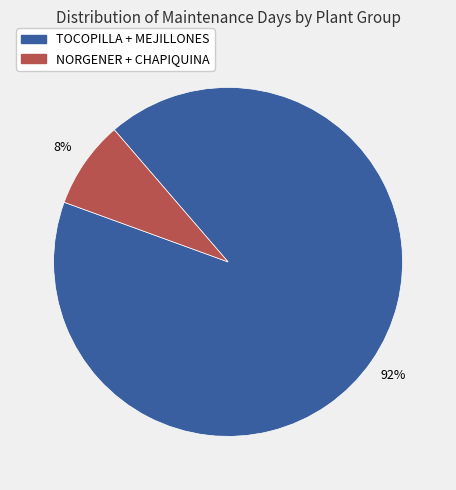

Does any single category account for the majority?

Yes